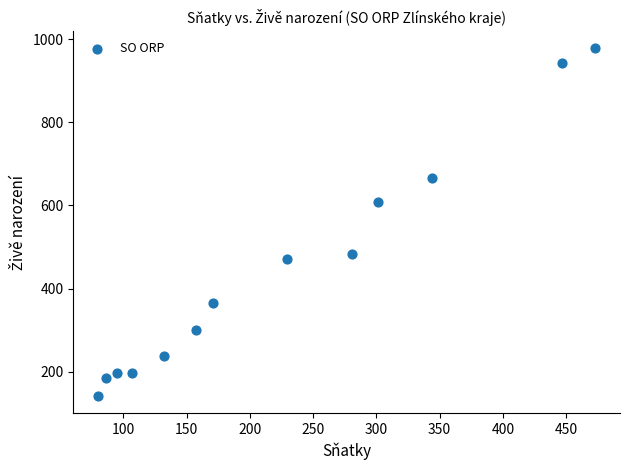

What Y value in the scatter plot is closest to 560?

609